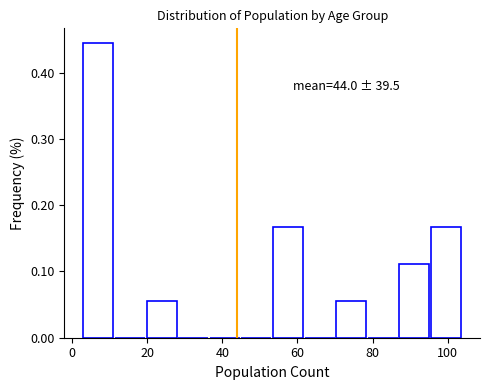

Which range on the x-axis has the tallest bar?

4 to 12